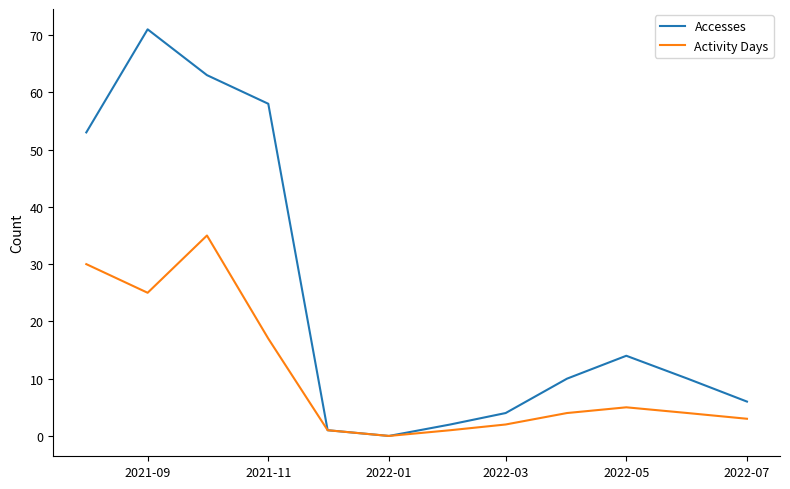

List the series in order of their overall mean, highest first.

Accesses, Activity Days